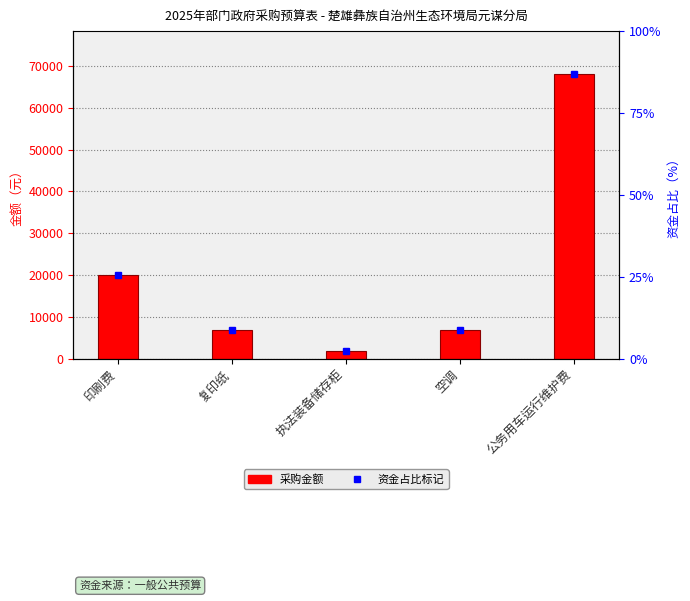

The value at 公务用车运行维护费 is 115993. True or false?

False